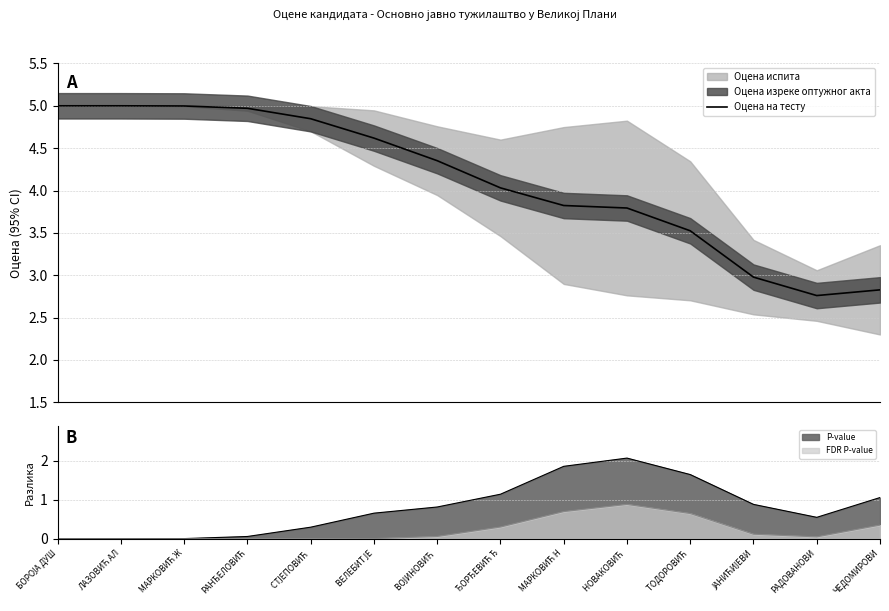

Between ЂОРЂЕВИЋ Ђ and РАНЂЕЛОВИЋ, which is larger?

РАНЂЕЛОВИЋ